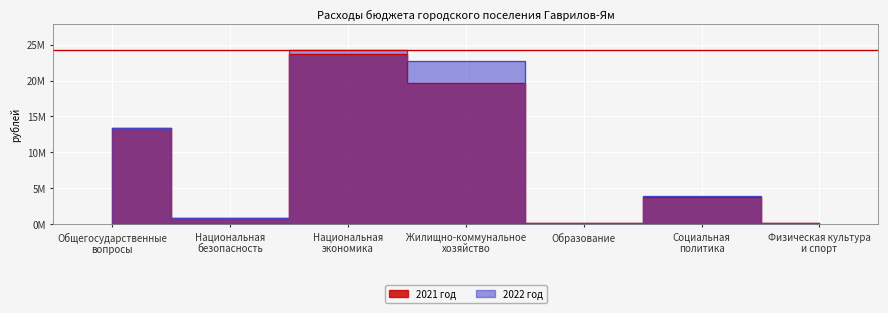

Reading right to left, what are all the values shown in this chart?

2021 год: Физическая культура
и спорт=220000	Социальная
политика=3814402	Образование=230000	Жилищно-коммунальное
хозяйство=19700000	Национальная
экономика=23643241	Национальная
безопасность=900000	Общегосударственные
вопросы=13339820
2022 год: Физическая культура
и спорт=220000	Социальная
политика=3894854	Образование=230000	Жилищно-коммунальное
хозяйство=22699046	Национальная
экономика=24243241	Национальная
безопасность=900000	Общегосударственные
вопросы=13342820